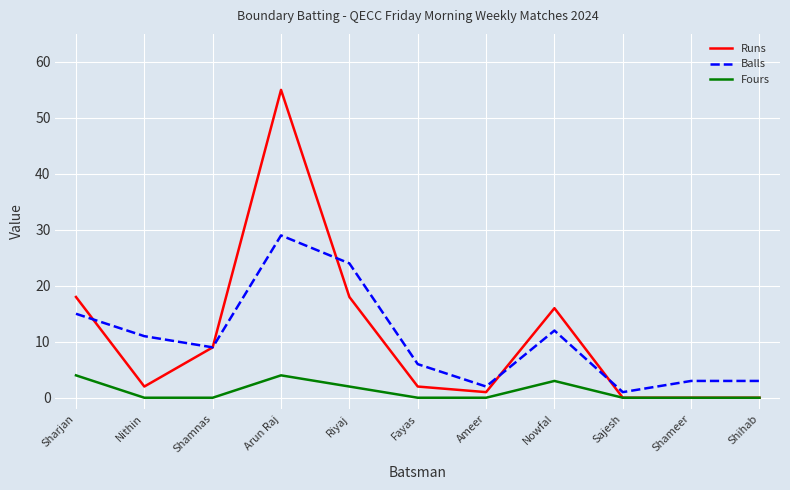

Reading right to left, extract all data points from this chart.

Runs: 0	0	0	16	1	2	18	55	9	2	18
Balls: 3	3	1	12	2	6	24	29	9	11	15
Fours: 0	0	0	3	0	0	2	4	0	0	4